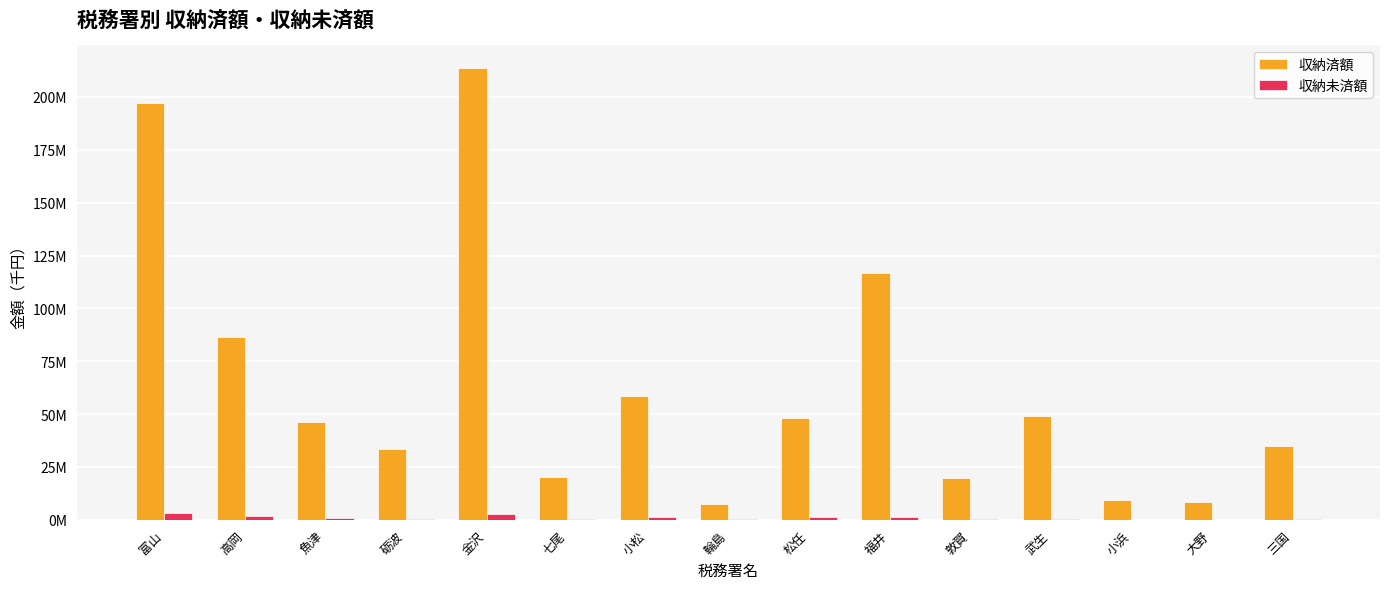

Does the chart contain stacked bars?

No